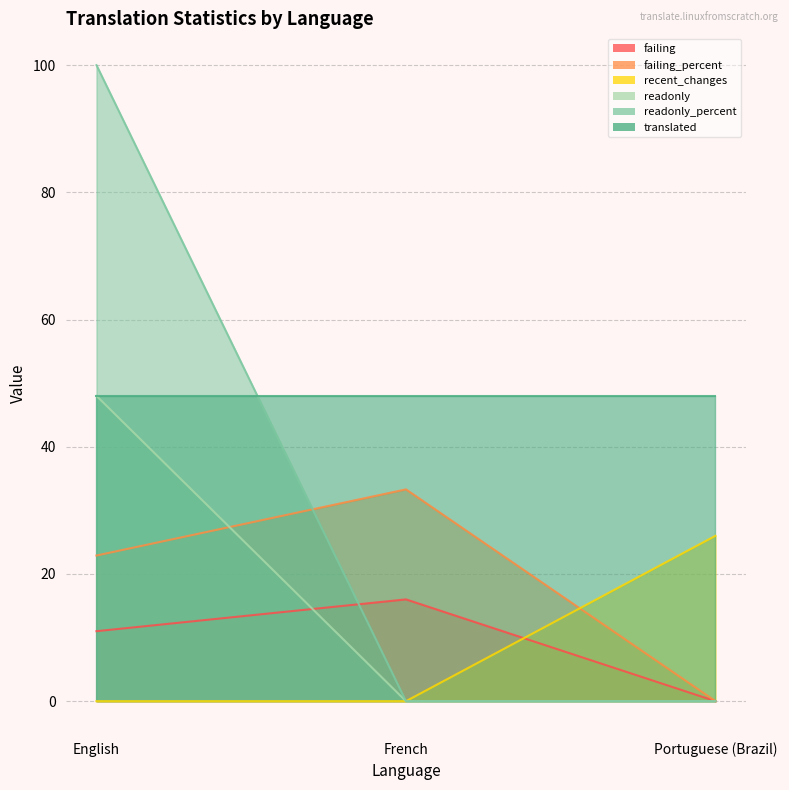

What is the average value of the readonly series?

16.0